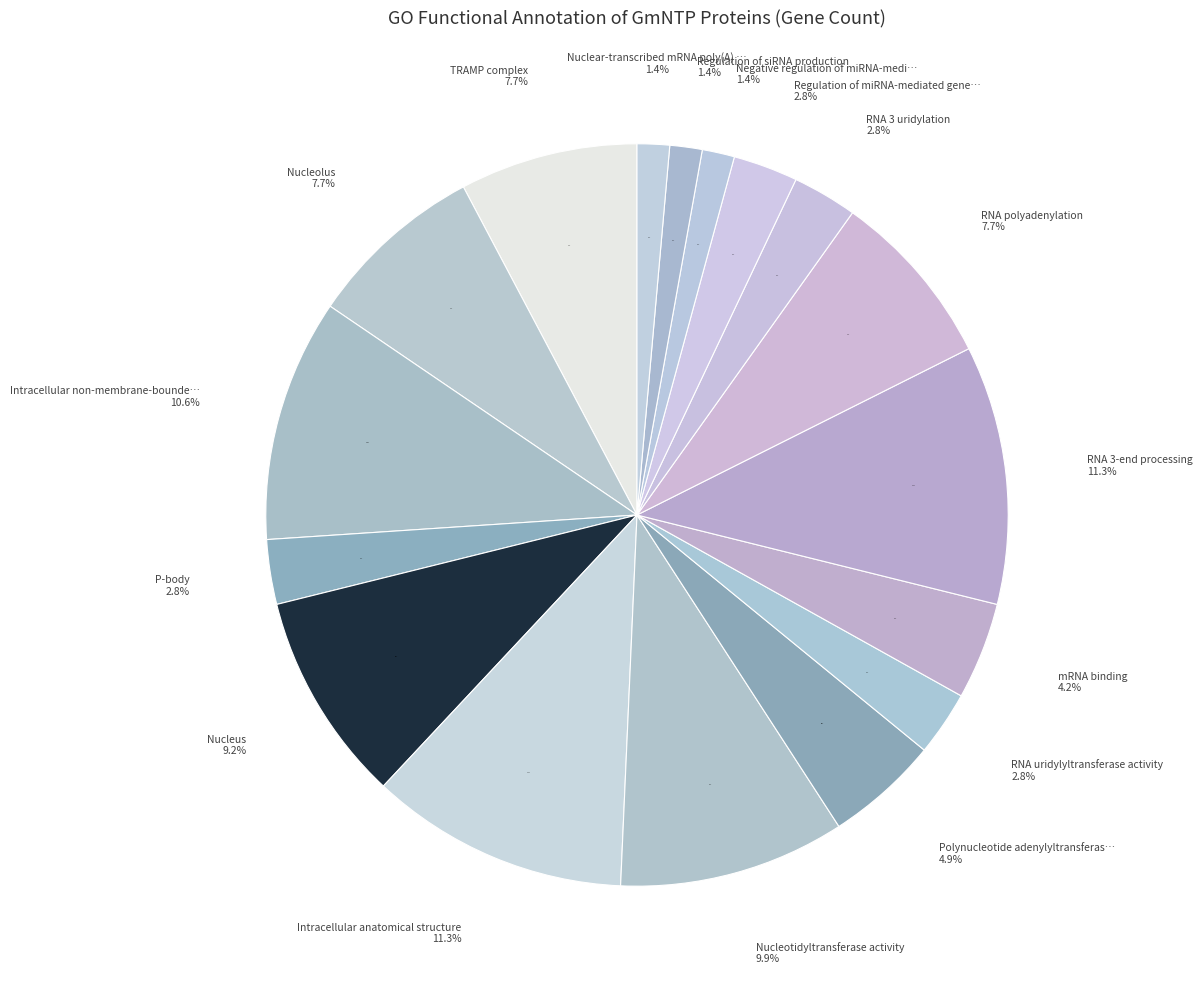

What is the change in value from Intracellular non-membrane-bounded organelle to Intracellular anatomical structure?

+1